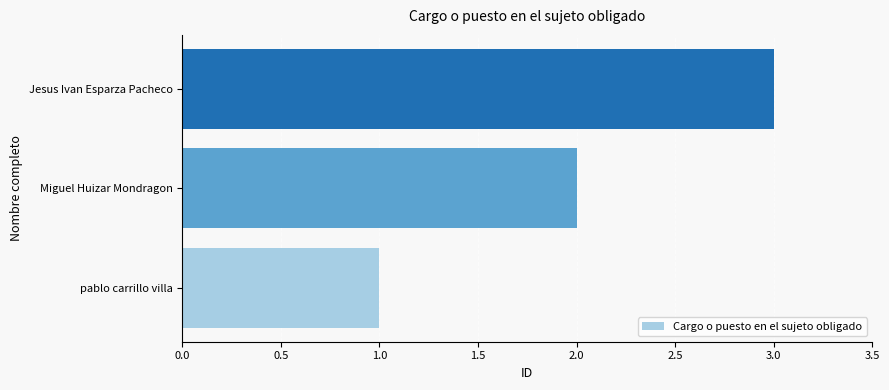

Rank the categories by value from highest to lowest.

Jesus Ivan Esparza Pacheco, Miguel Huizar Mondragon, pablo carrillo villa